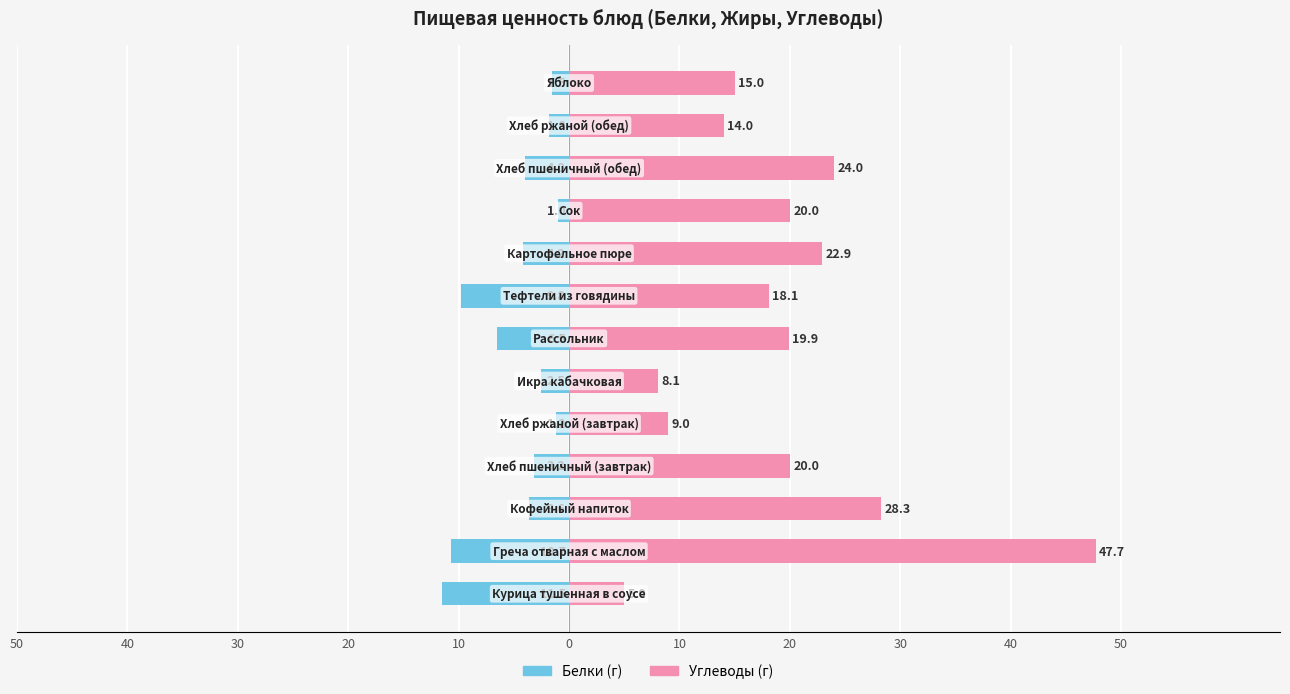

Is it true that Белки equals -0.5 at 40?

False